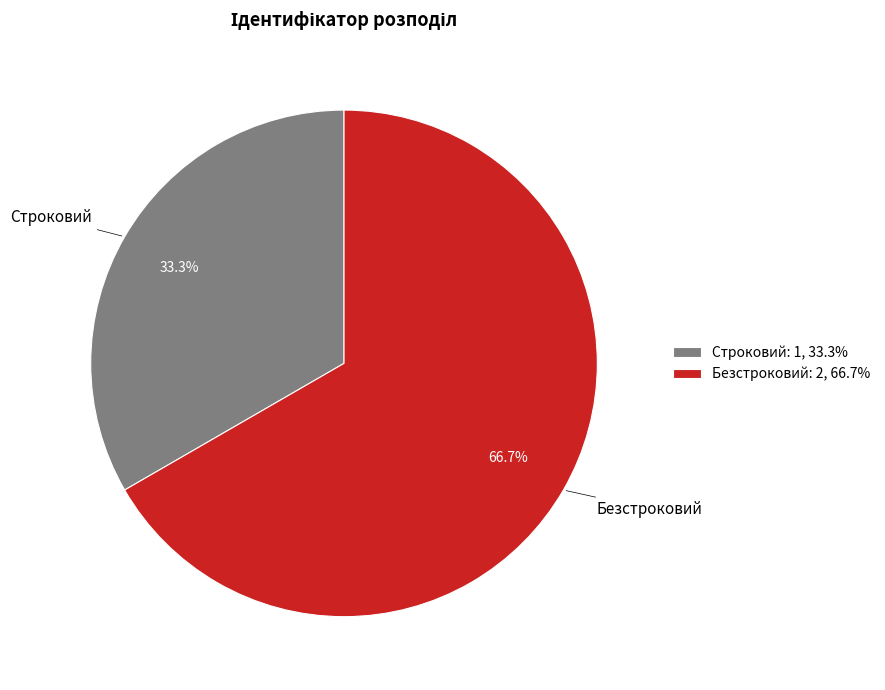

True or false: Строковий accounts for 26% of the total.

False